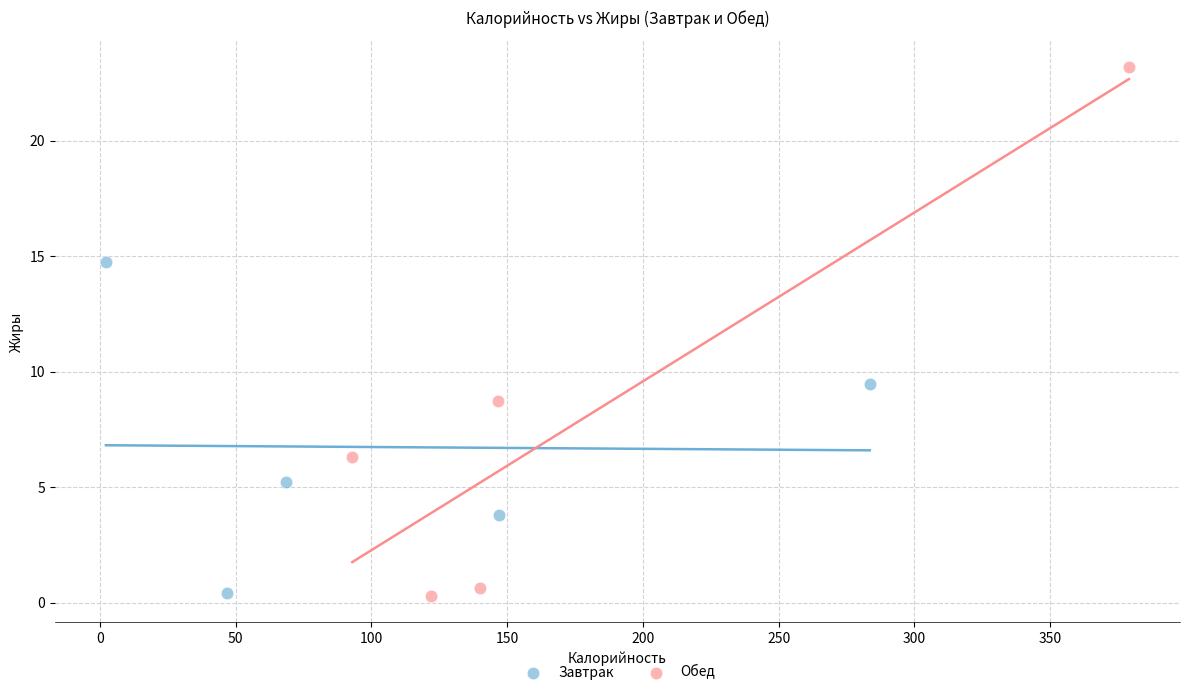

Which series has the widest spread of Y values?

Обед